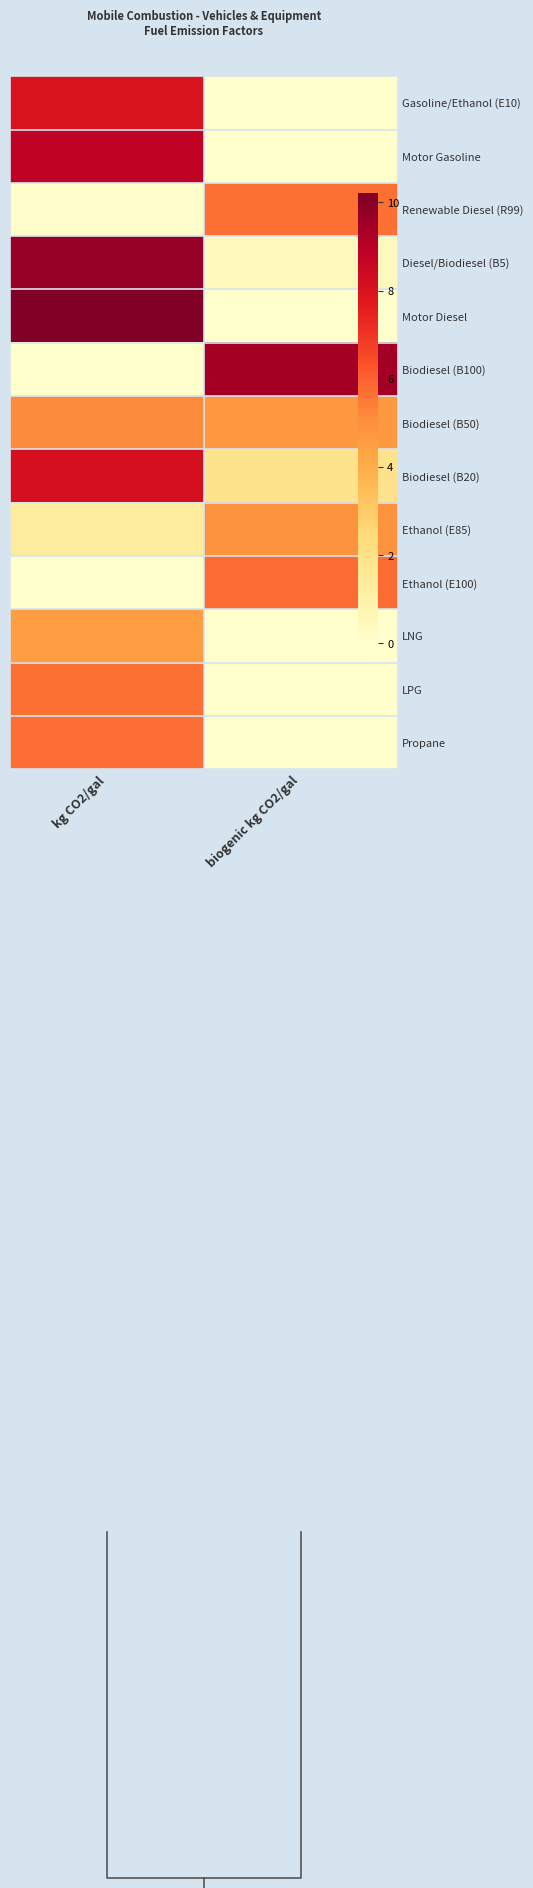

What is the difference between the Diesel/Biodiesel (B5) values at kg CO2/gal and biogenic kg CO2/gal?

9.2